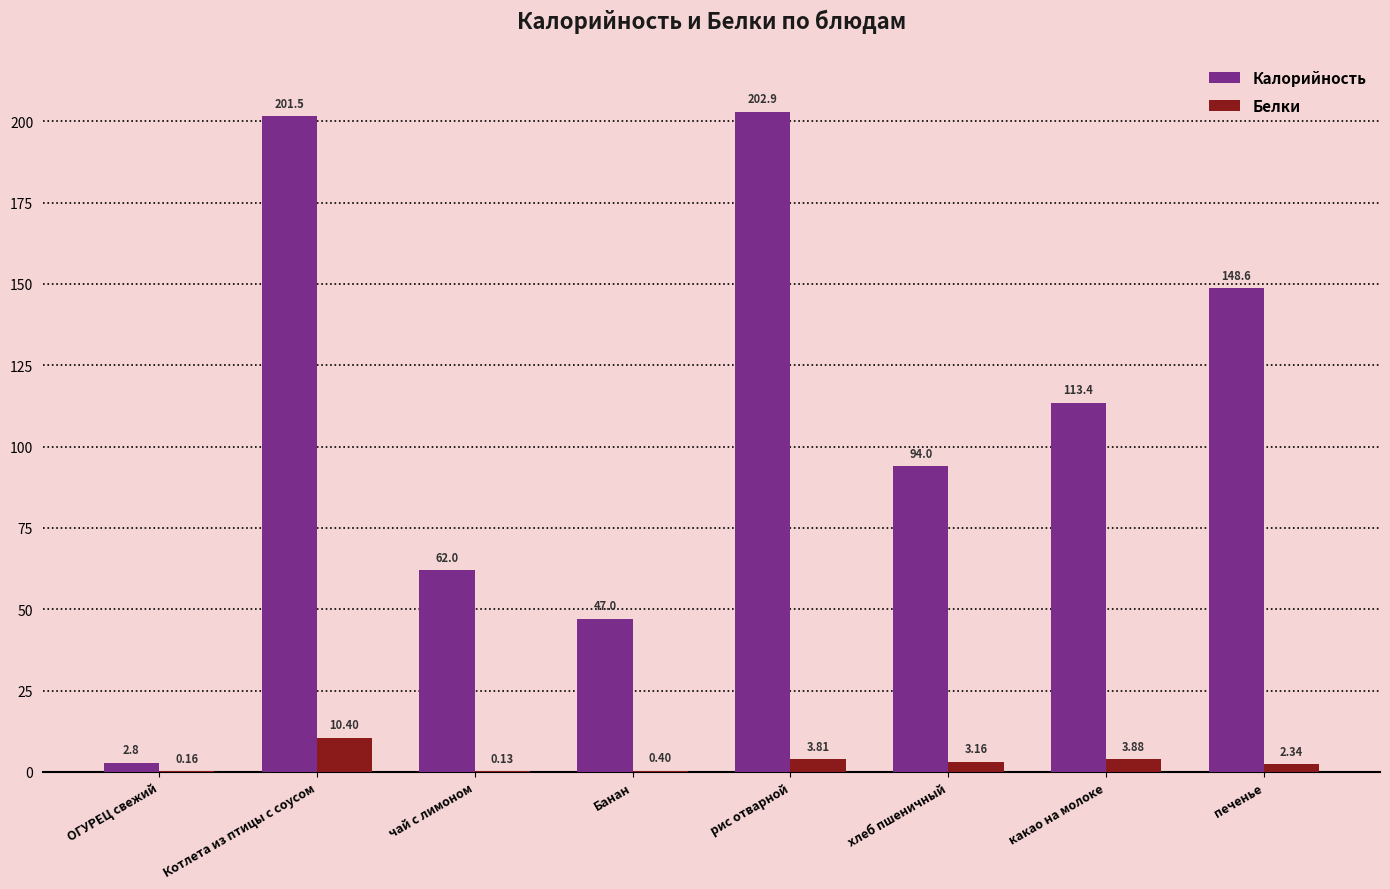

Between Котлета из птицы с соусом and Банан, which series saw the biggest shift?

Калорийность